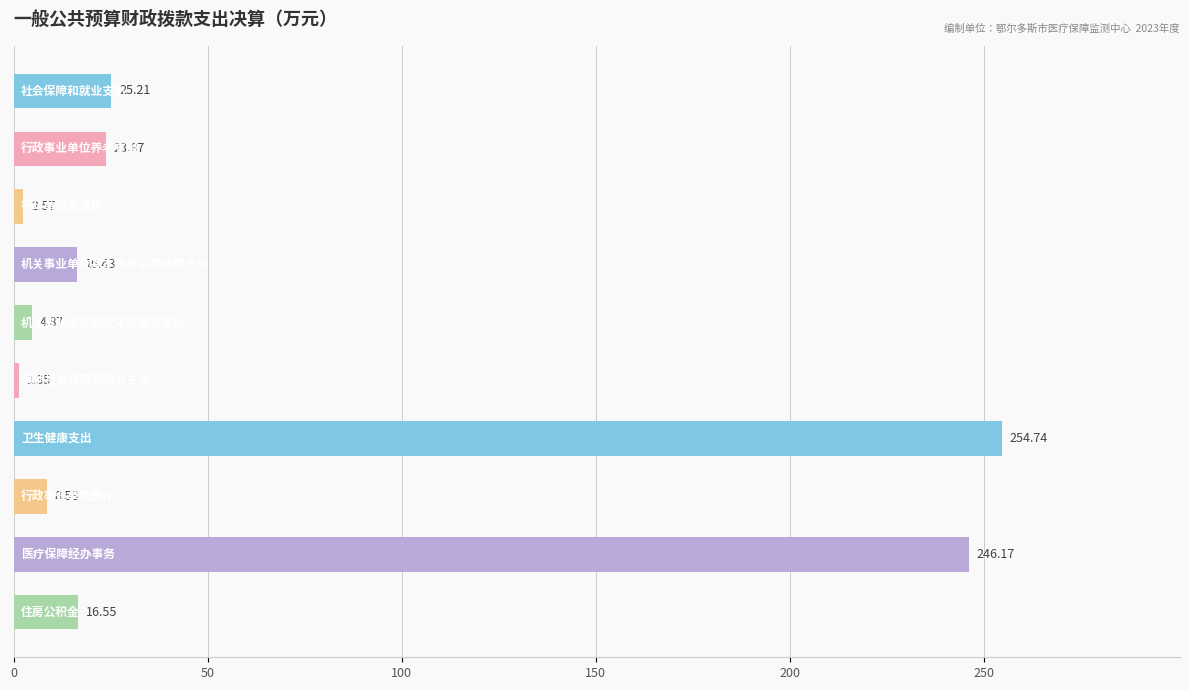

How many series are shown in this chart?

1